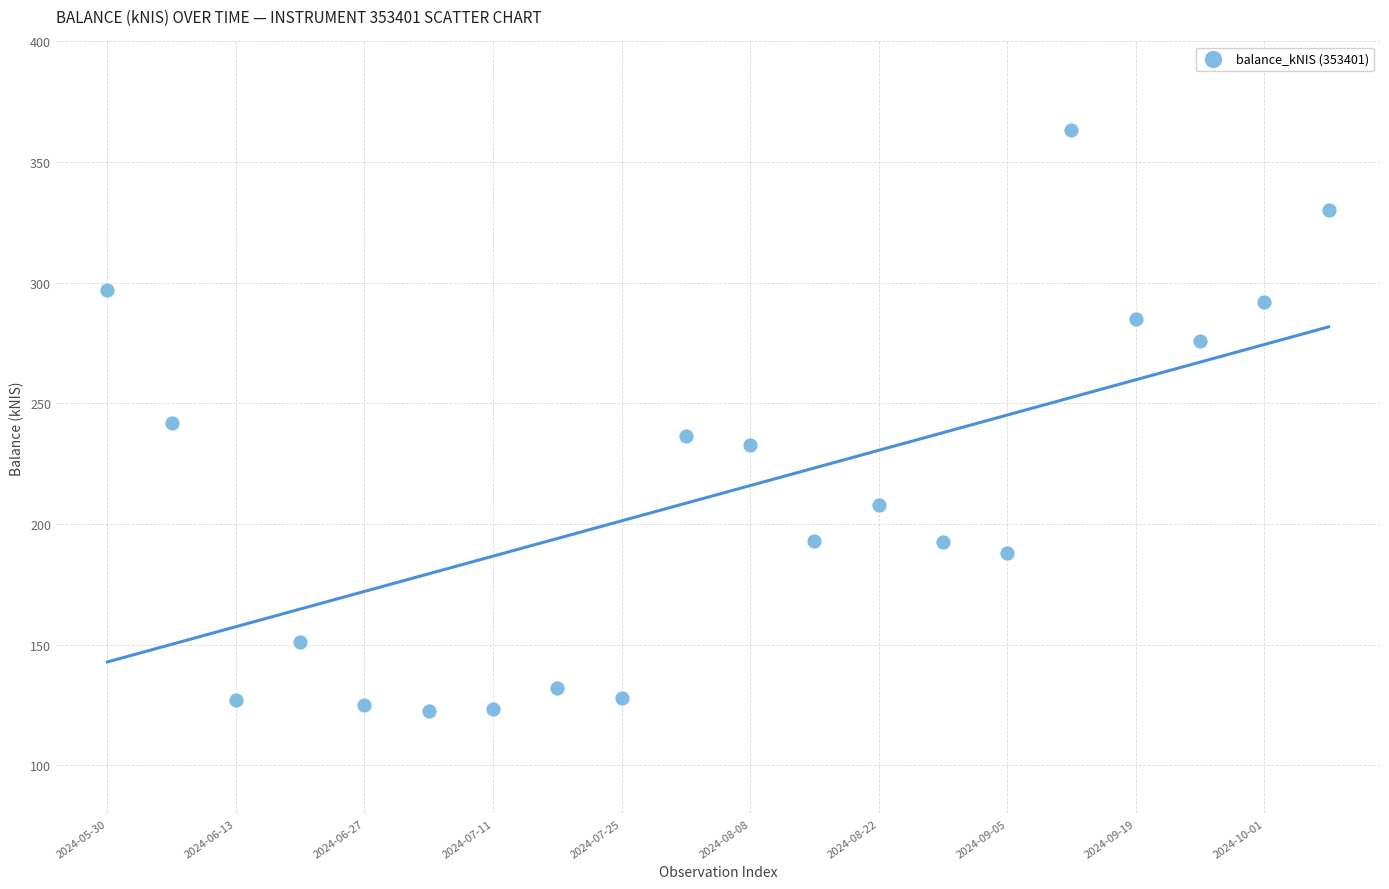

What is the range of Y values (max minus min)?

240.8